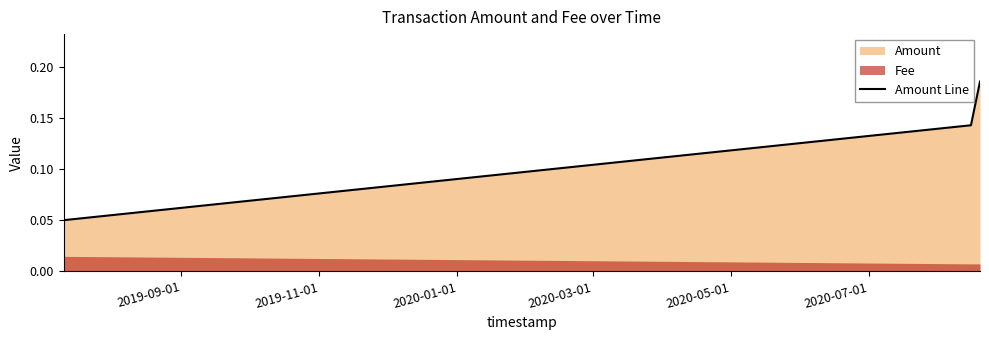

What is the difference between the maximum and minimum values?

0.1